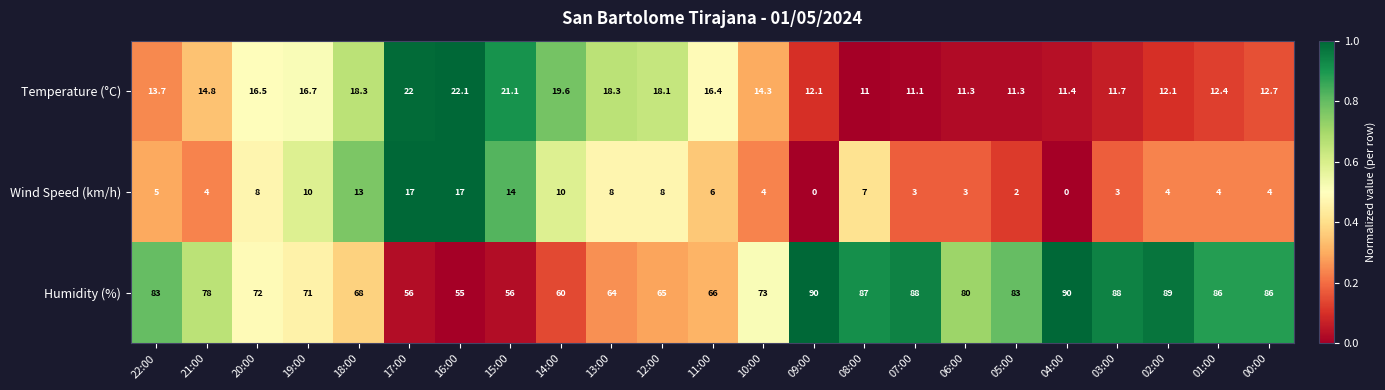

What is the sum of the Humidity (%) values at 13:00 and 10:00?

137.0